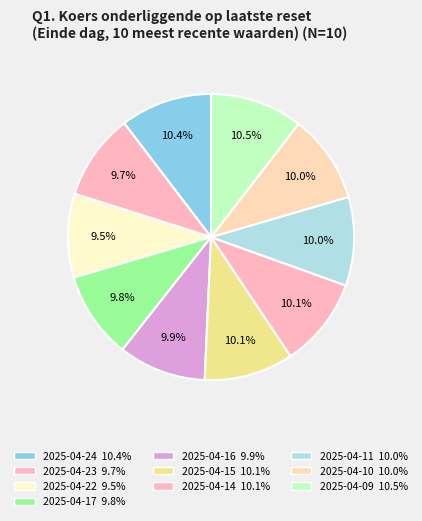

Count the number of slices in the pie.

10